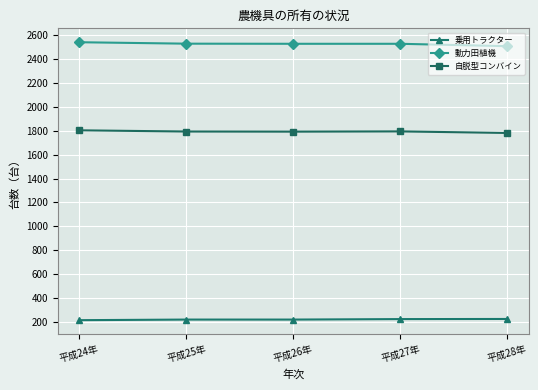

True or false: 動力田植機 and 自脱型コンバイン intersect in this chart.

False